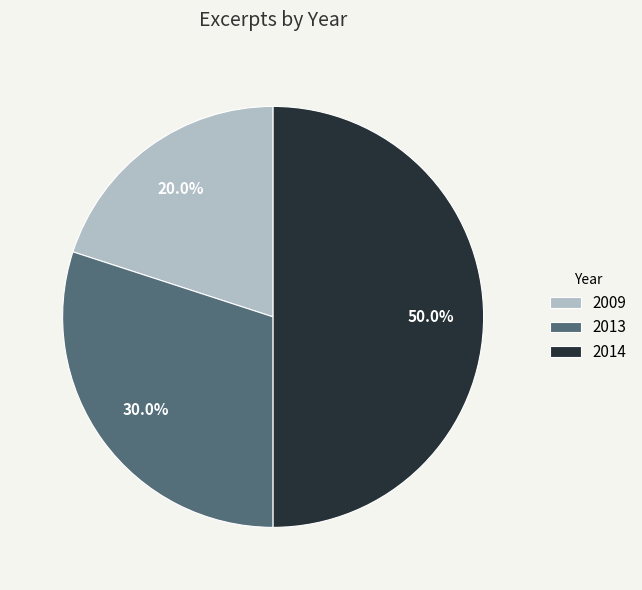

Which category has the biggest portion of the pie?

2014